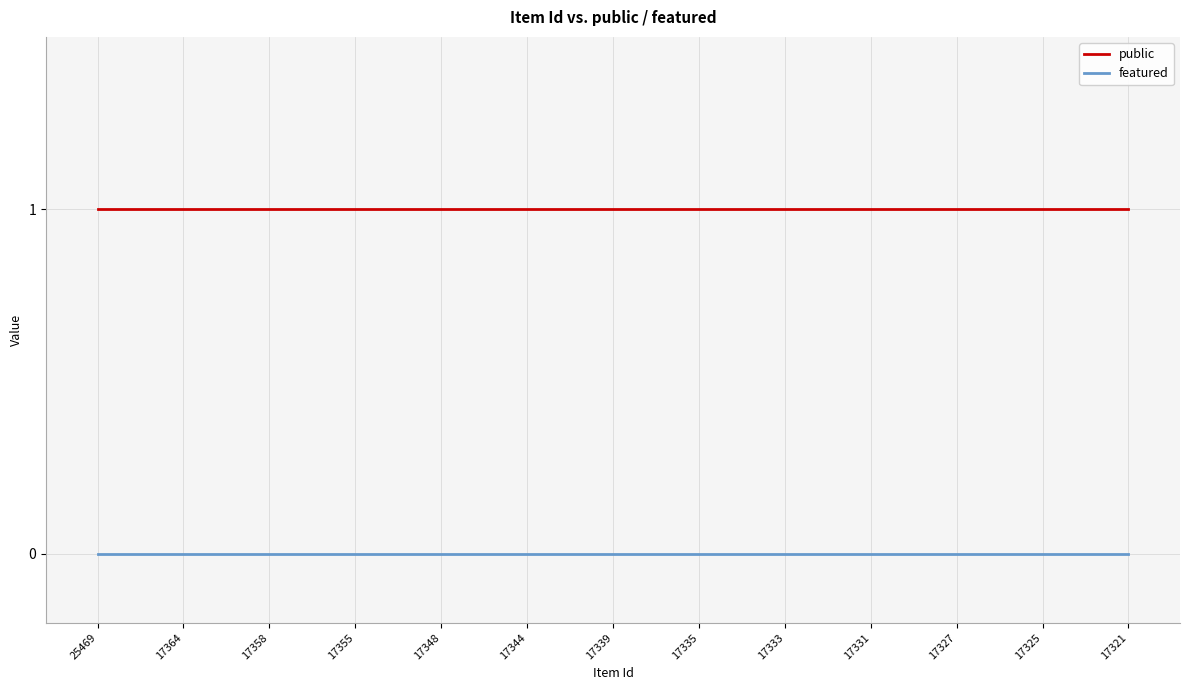

Rank the series by their maximum value, from highest to lowest.

public, featured